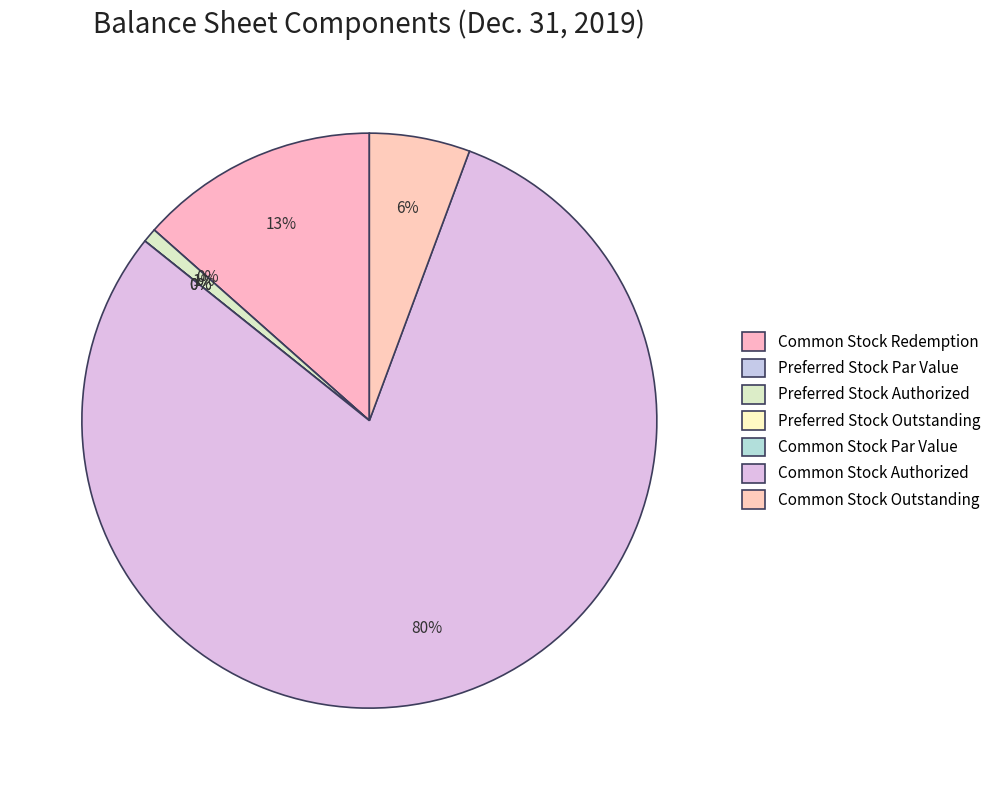

Between Preferred Stock, Shares Outstanding and Preferred Stock, Par or Stated Value Per Share, which is larger?

Preferred Stock, Shares Outstanding